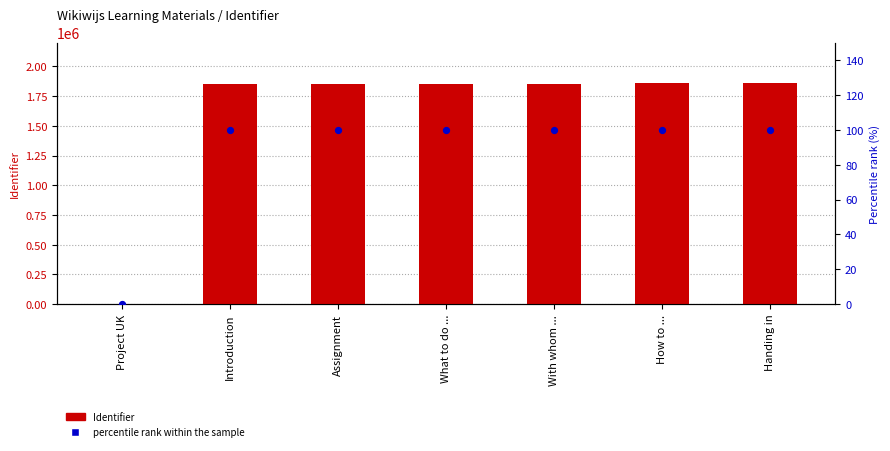

What are all the series names shown in the legend?

Identifier, percentile rank within the sample